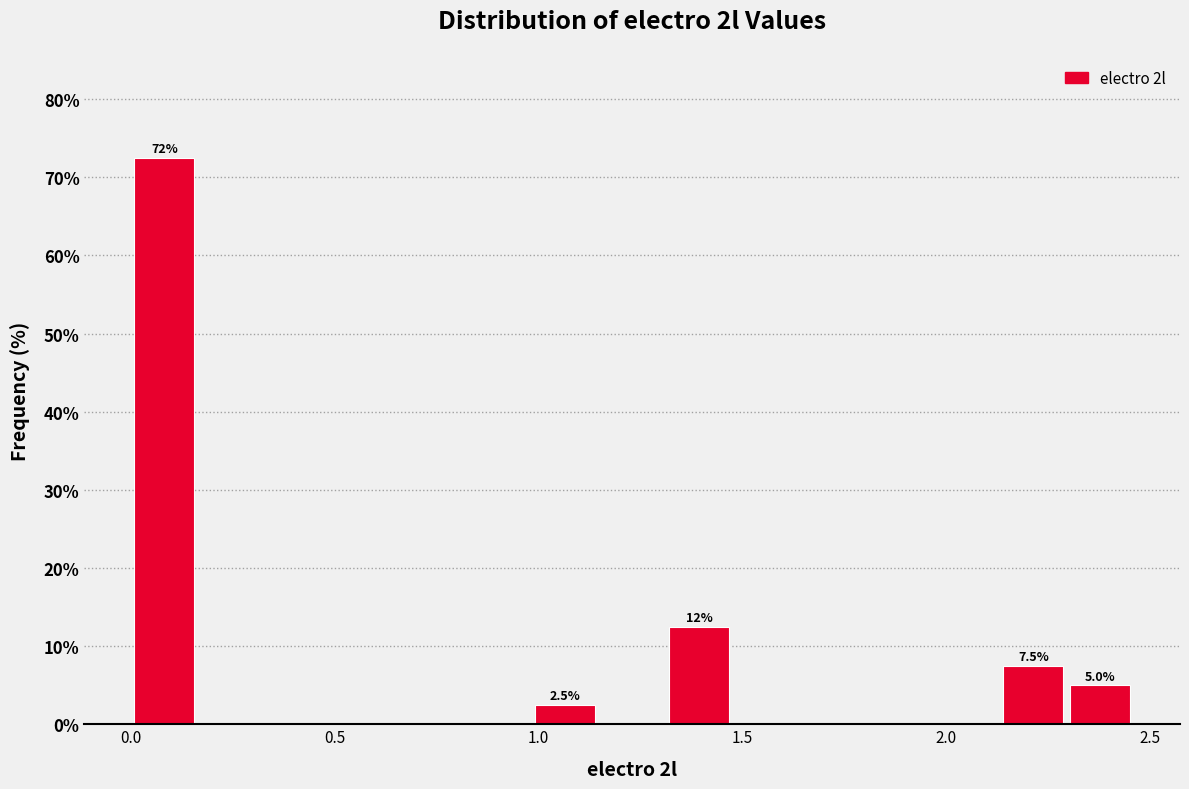

Read against the x-axis, roughly where is the centre of the tallest bar?

0.10